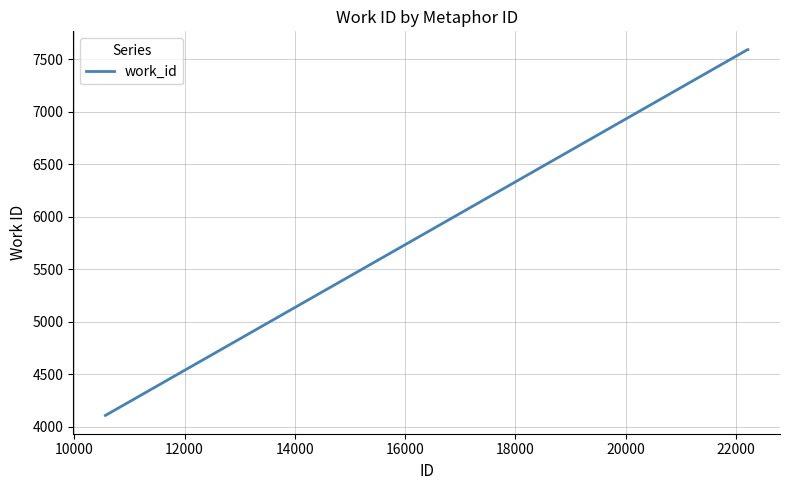

What is the difference between the maximum and minimum values?

3487